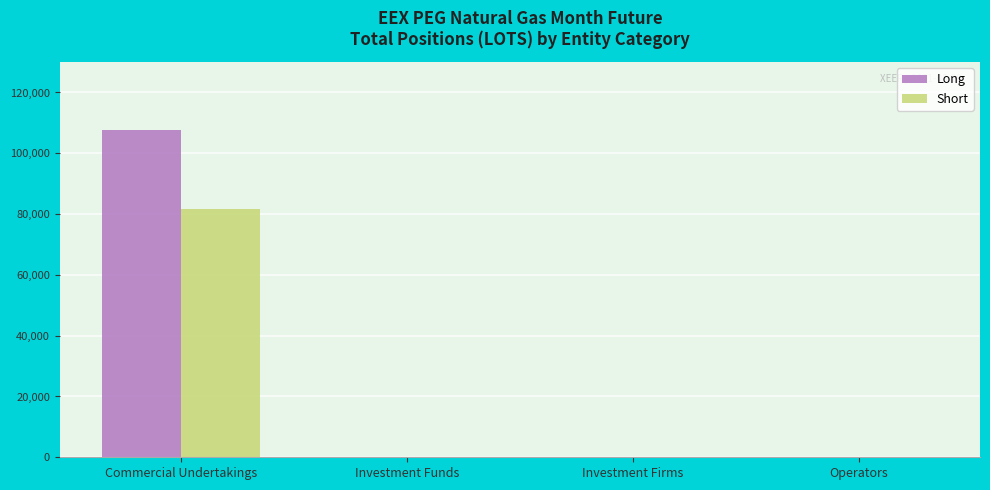

How many categories are shown in the chart?

4